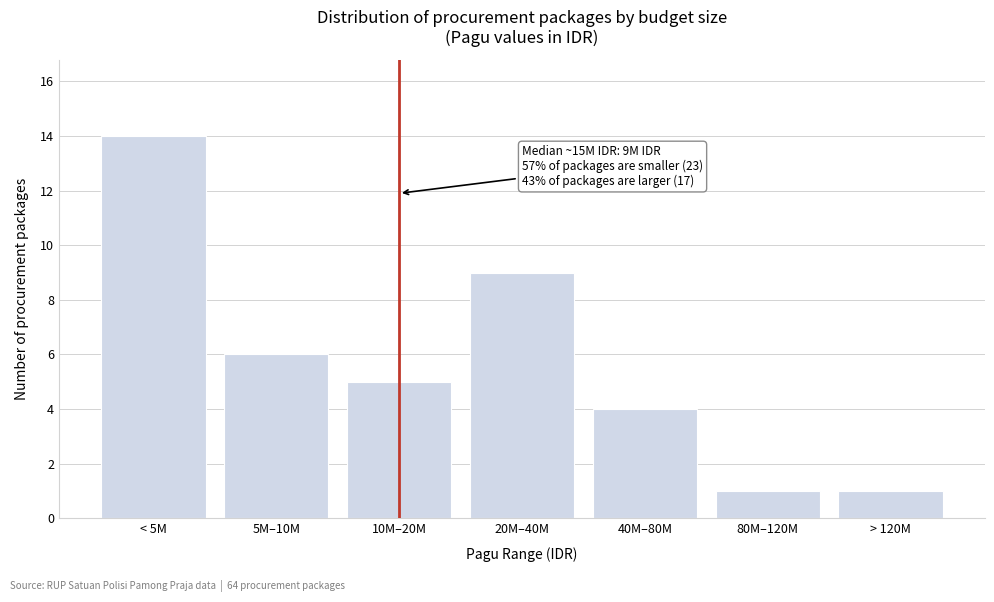

Reading left to right, transcribe all the data shown in this chart.

14	6	5	9	4	1	1